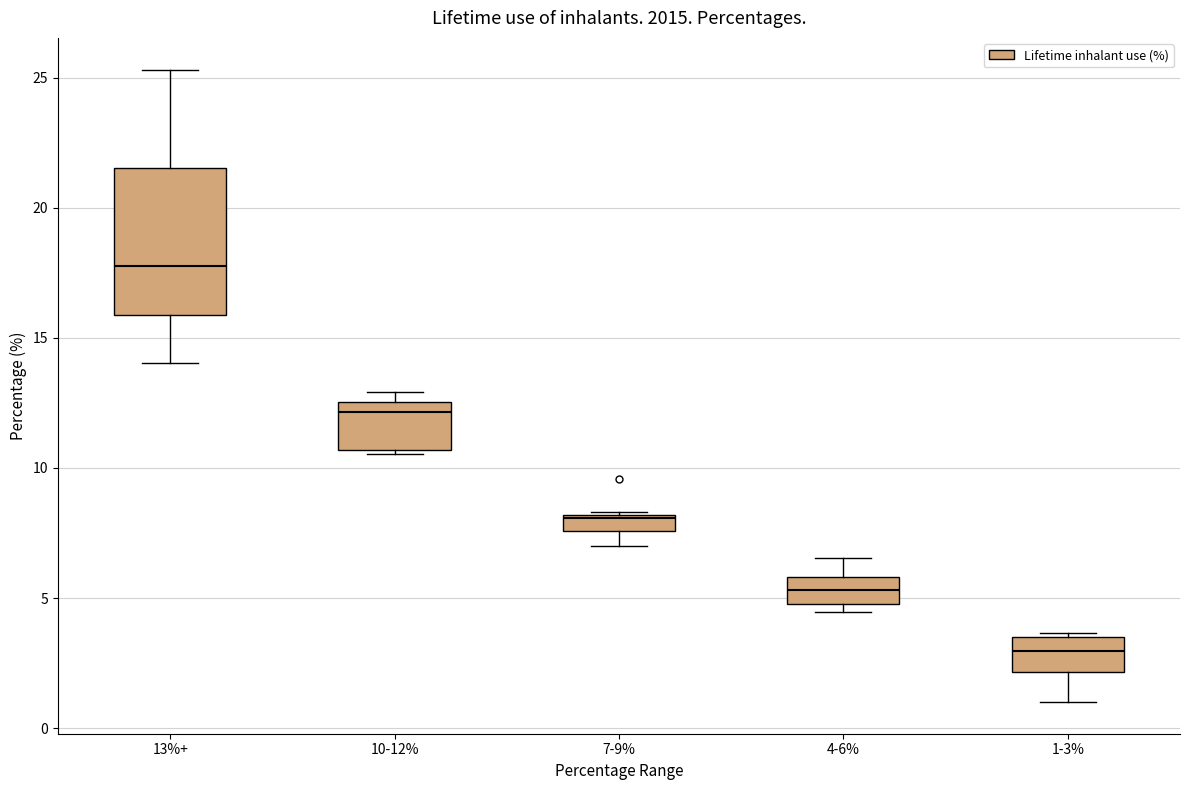

Comparing the boxes themselves (not the whiskers), which one is the tallest?

13%+